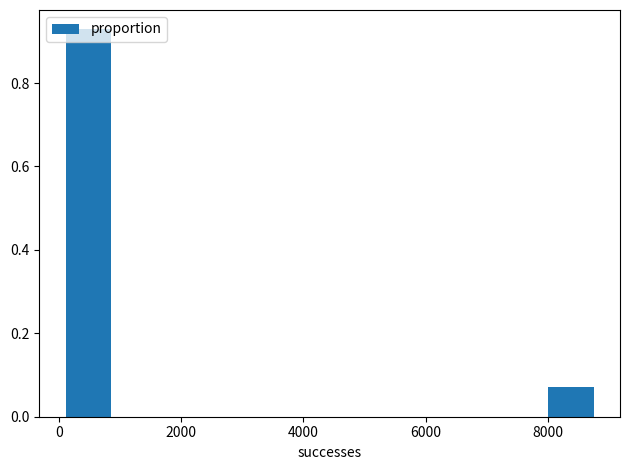

Read against the x-axis, roughly where is the centre of the tallest bar?

400